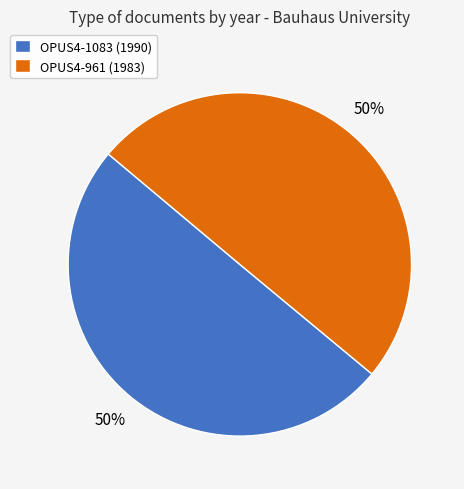

What is the ratio of the value at OPUS4-1083 (1990) to the value at OPUS4-961 (1983)?

1.0